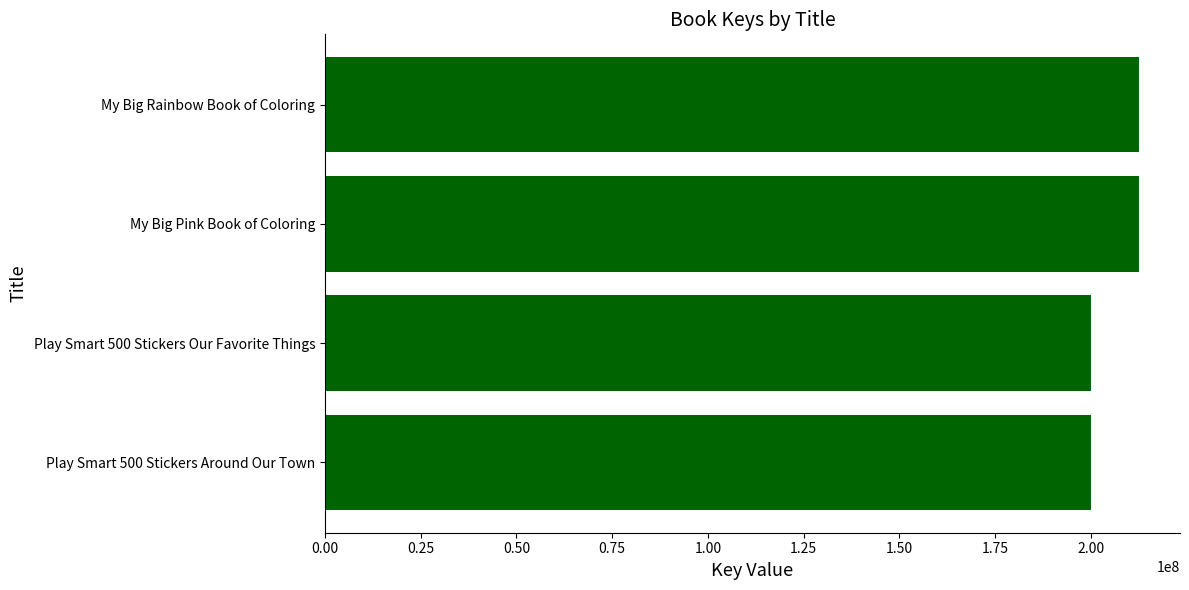

Where is the data nearest to the value 206304412?

My Big Pink Book of Coloring